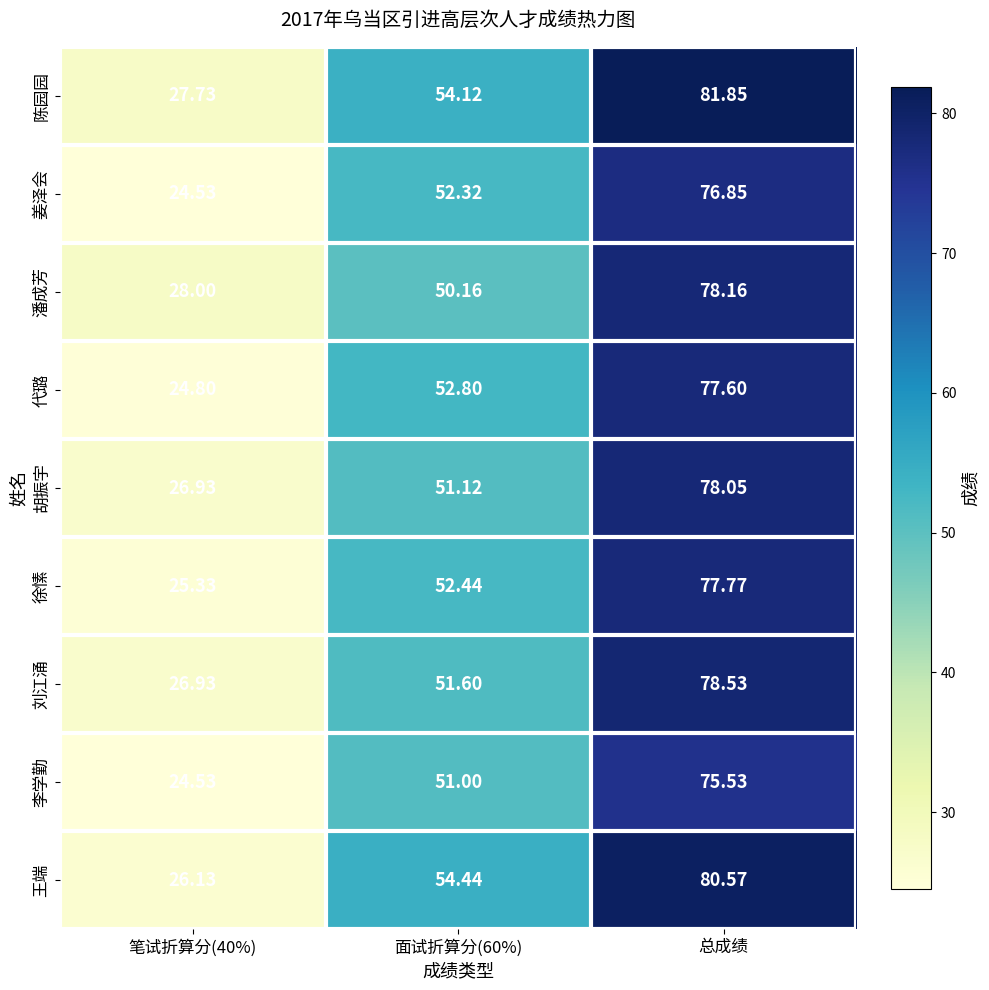

Between 笔试折算分(40%) and 总成绩, which series saw the biggest shift?

王端